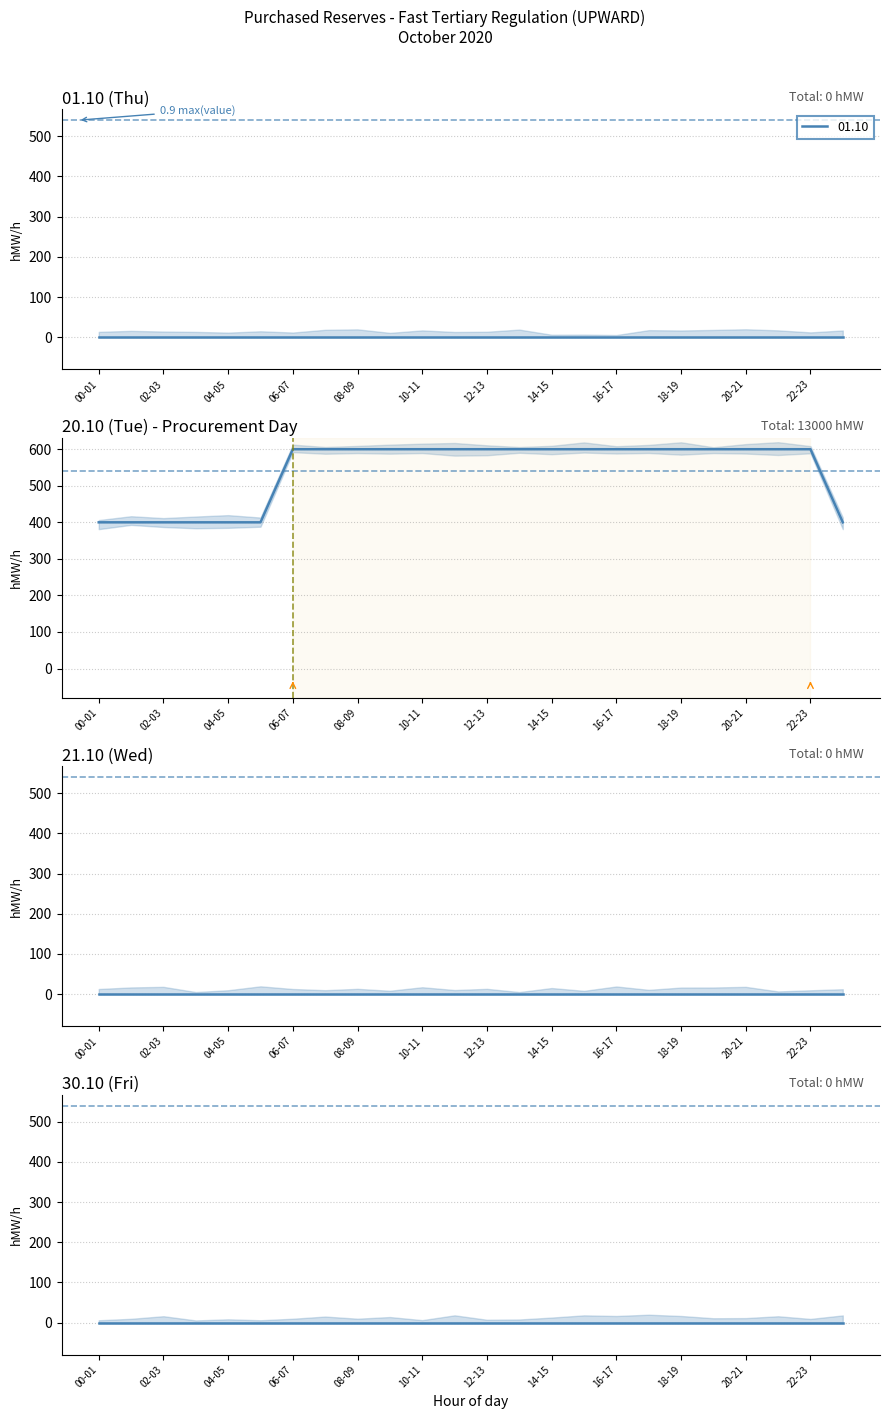

Which series changed the most between 07-08 and 19-20?

01.10